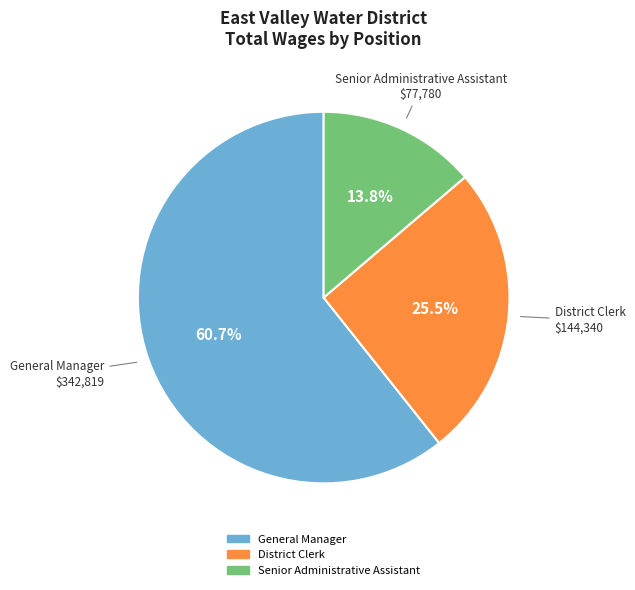

True or false: Senior Administrative Assistant accounts for 14% of the total.

True